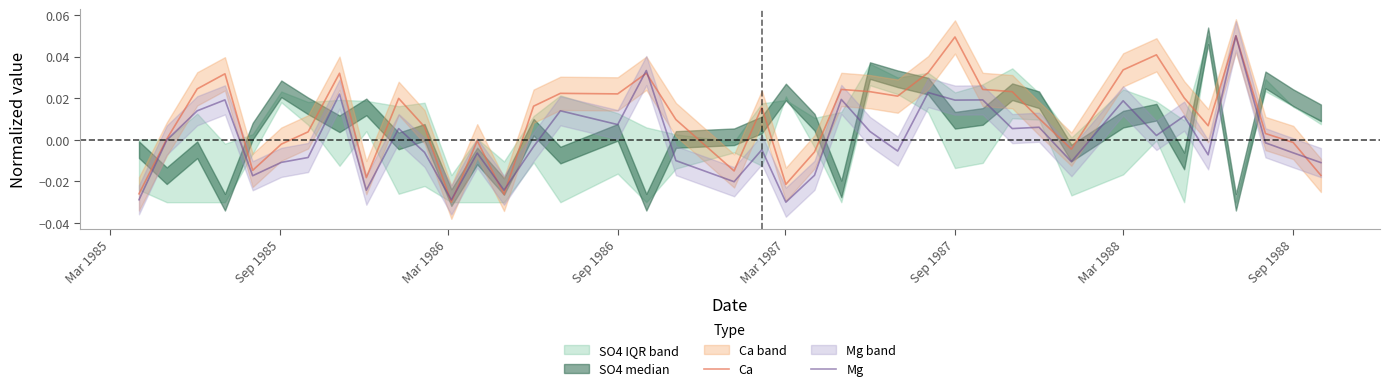

Which series has the largest total across all categories?

Ca